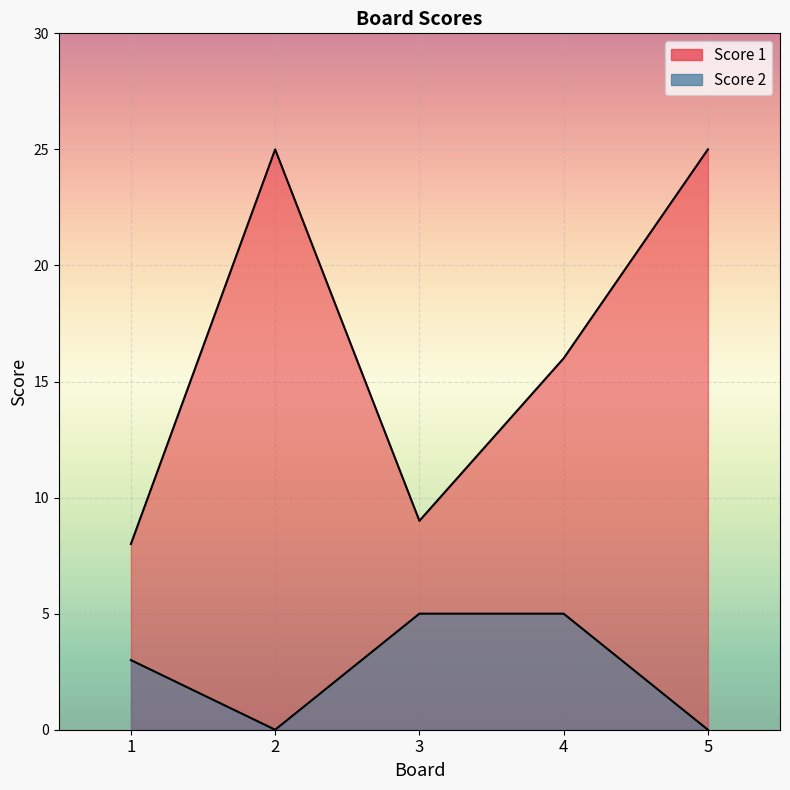

List the series in order of their overall mean, highest first.

Score 1, Score 2